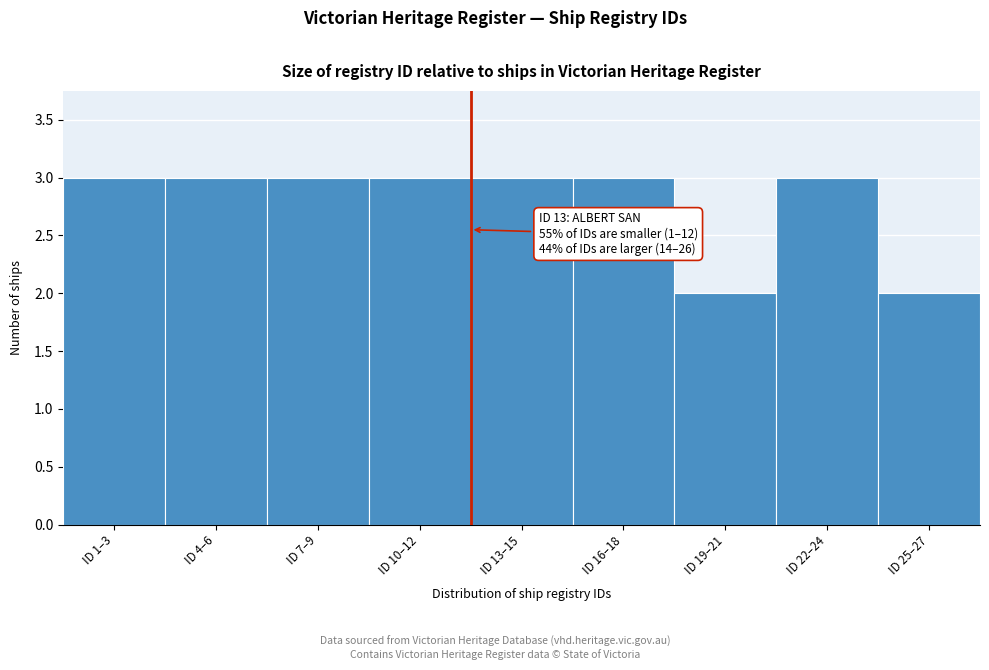

Reading right to left, list all the values displayed in this chart.

2	3	2	3	3	3	3	3	3